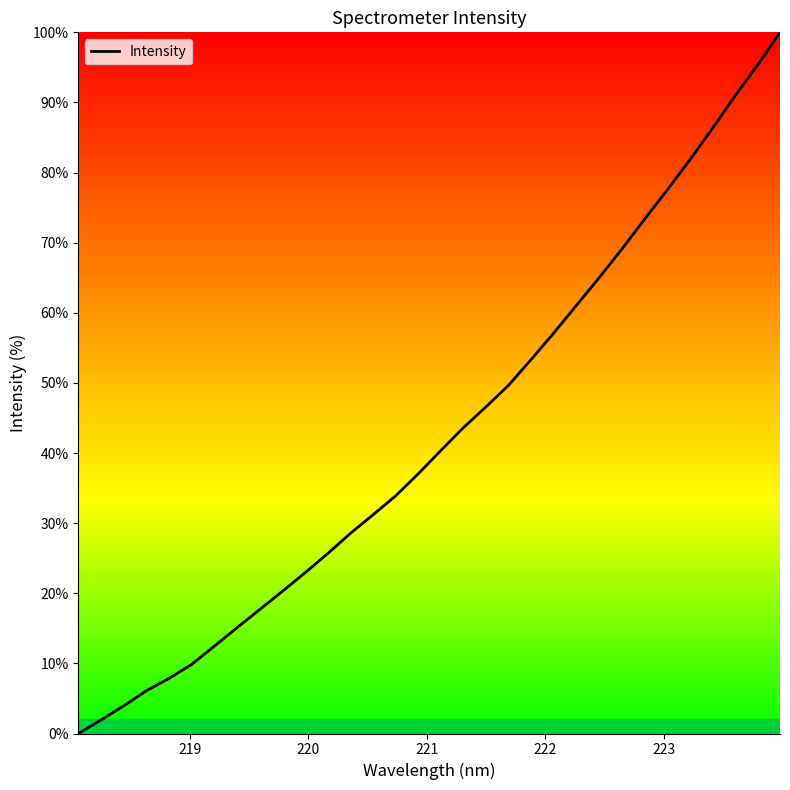

What is the difference between the maximum and minimum values?

100.0